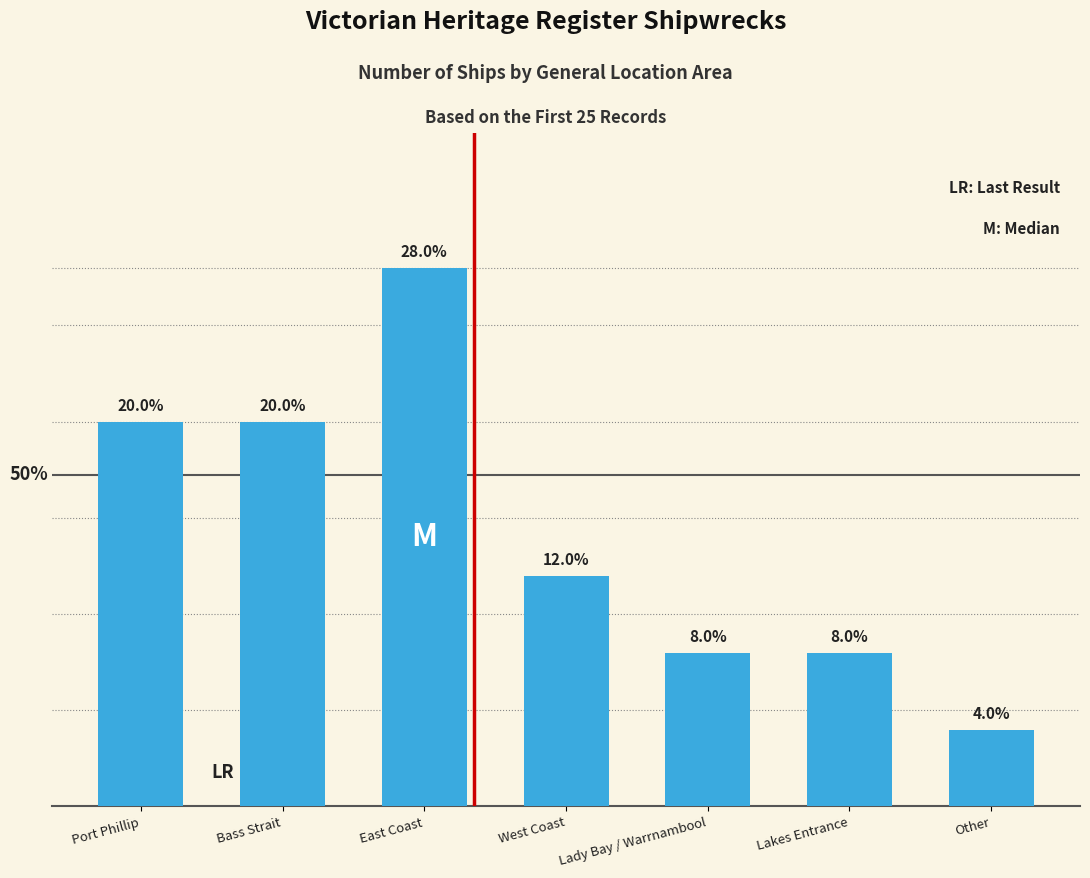

Which has a higher value, Port Phillip or West Coast?

Port Phillip